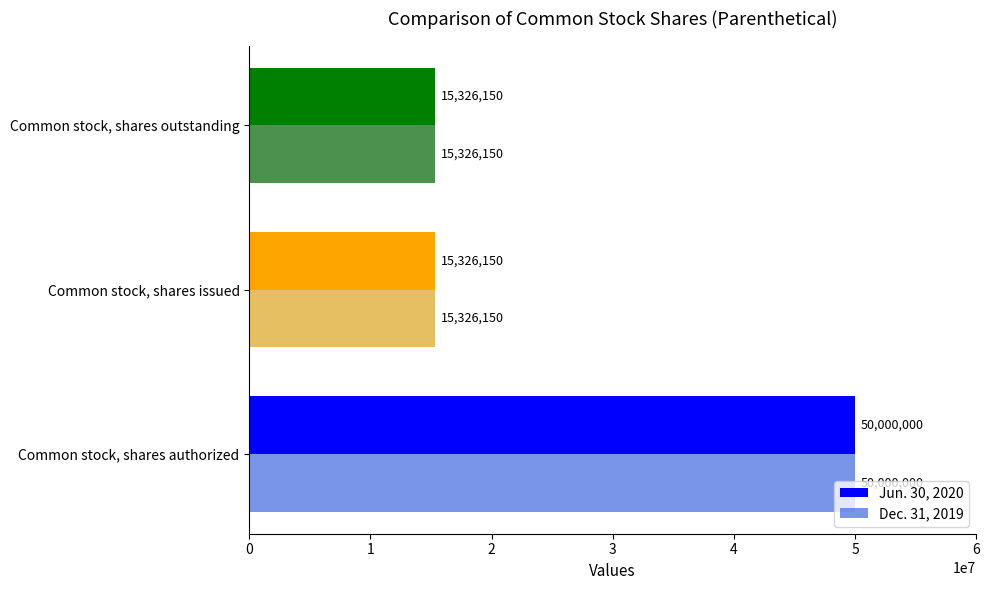

What is the difference between the Jun. 30, 2020 values at Common stock, shares authorized and Common stock, shares outstanding?

34673850